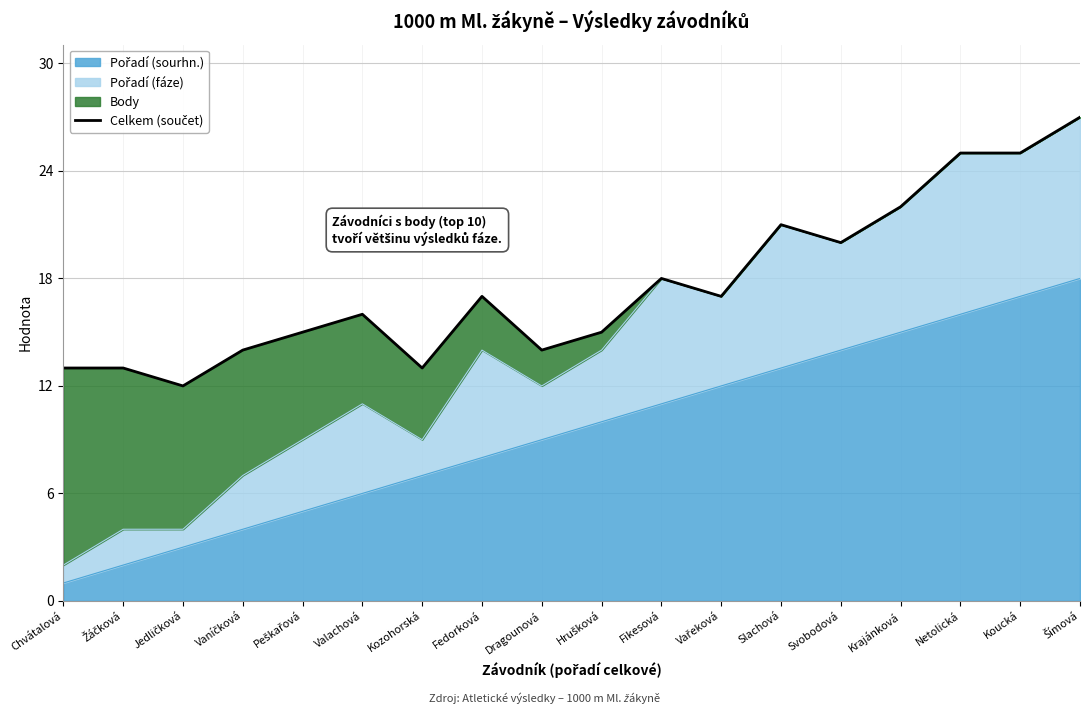

What is the difference between the maximum and minimum values?

15